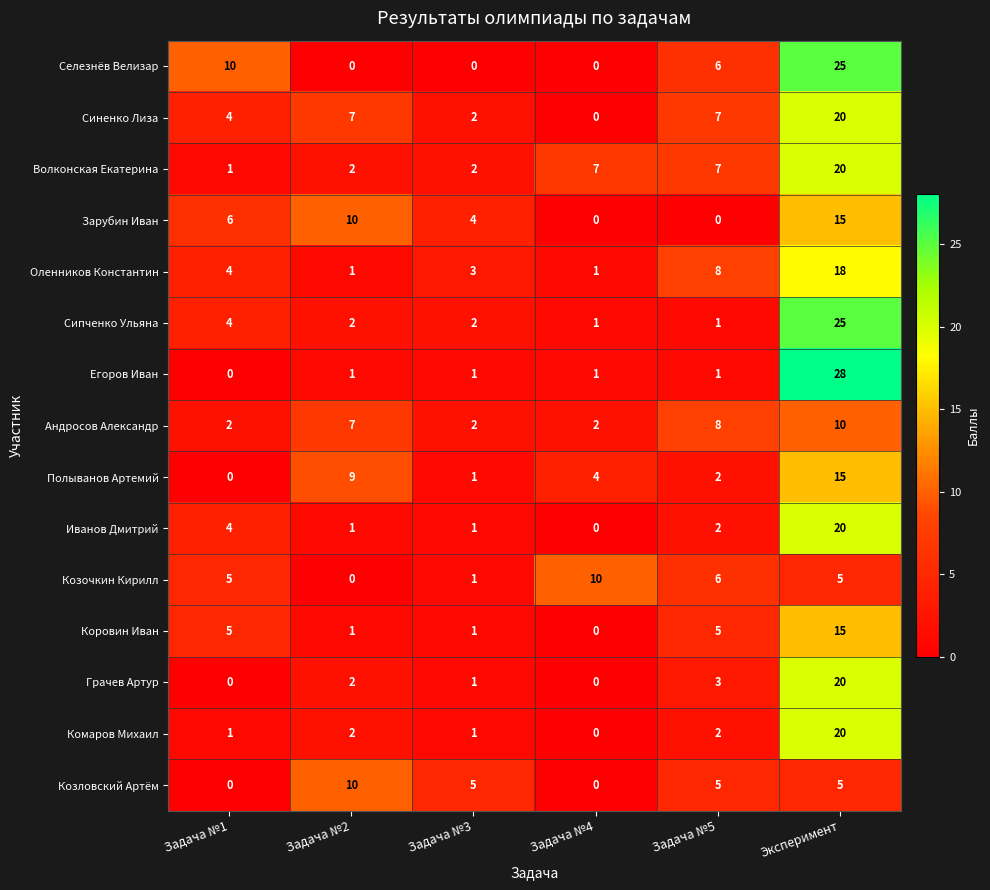

What is the average value of the Комаров Михаил series?

4